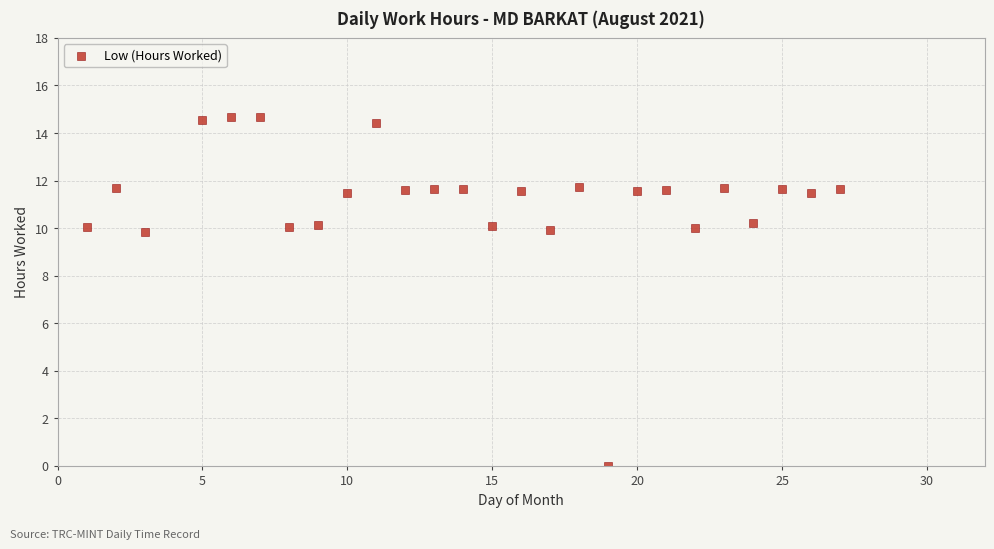

What is the range of X values (max minus min)?

26.0